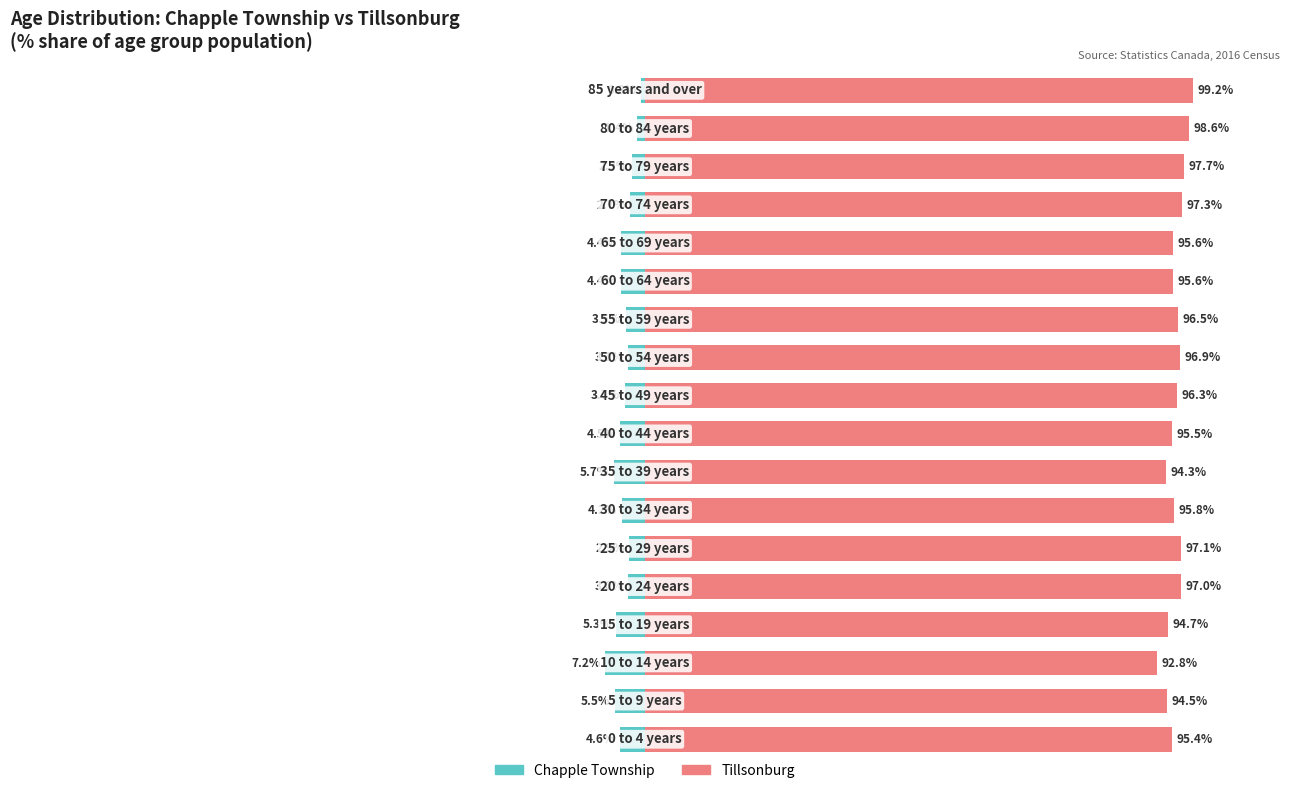

Which series has the largest total across all categories?

Tillsonburg